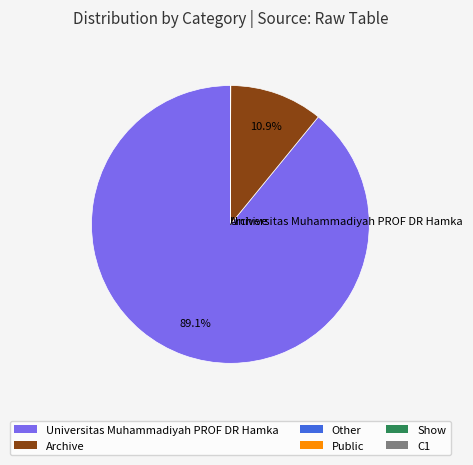

Is there any slice that represents more than half of the pie?

Yes